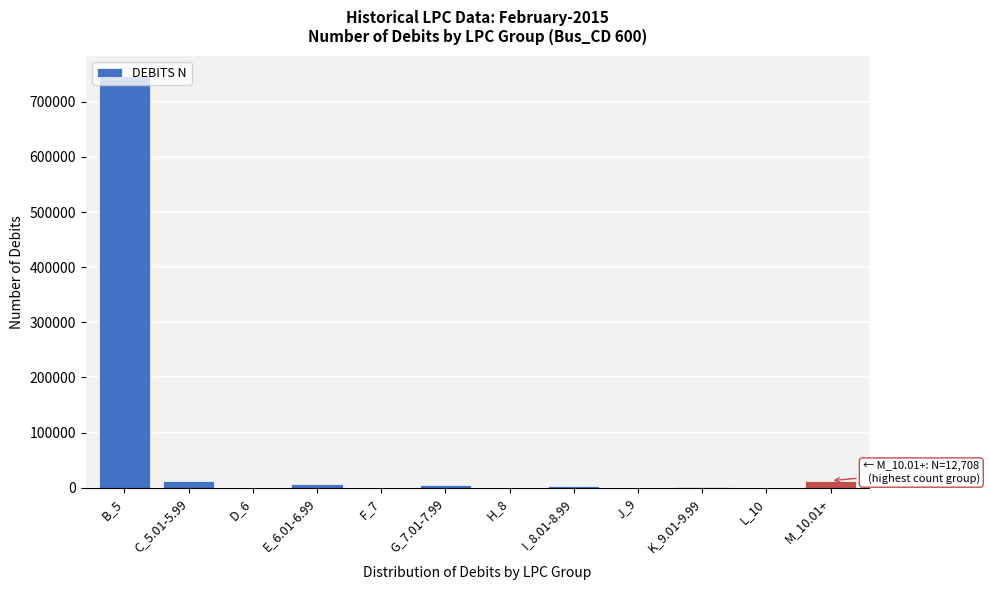

What is the sum of all values?

787659